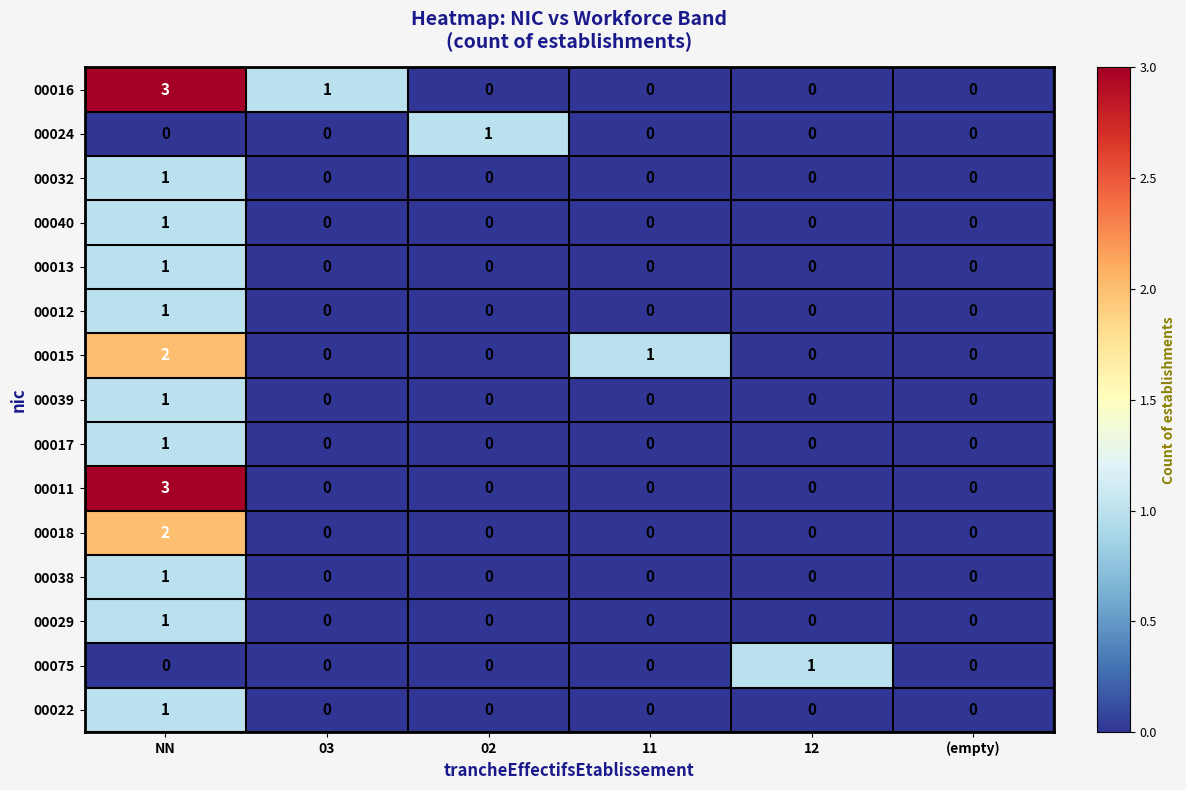

Count the 00018 values in the range 0 to 1.

5